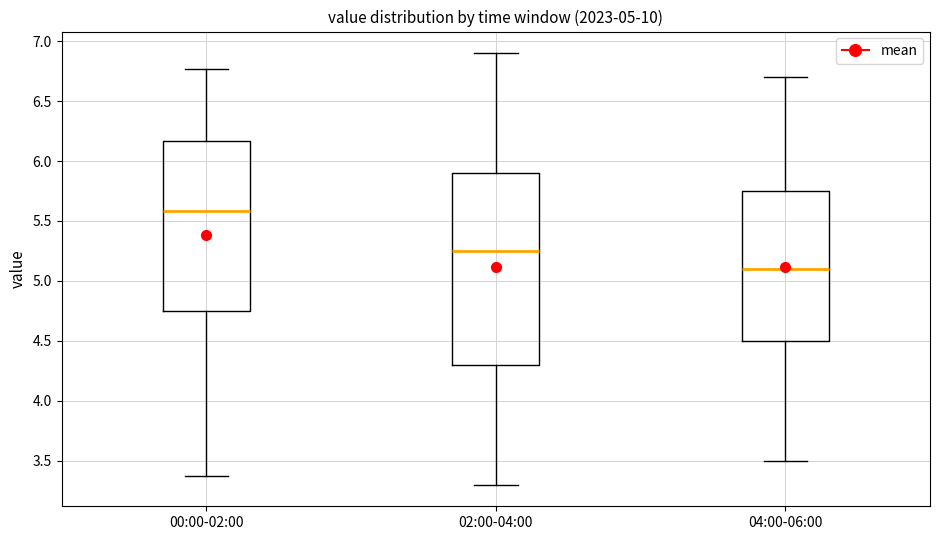

Comparing the boxes themselves (not the whiskers), which one is the tallest?

02:00-04:00